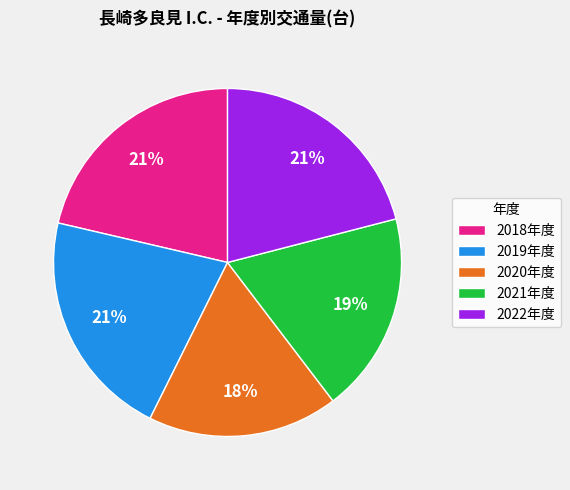

Which slice is the smallest?

2020年度